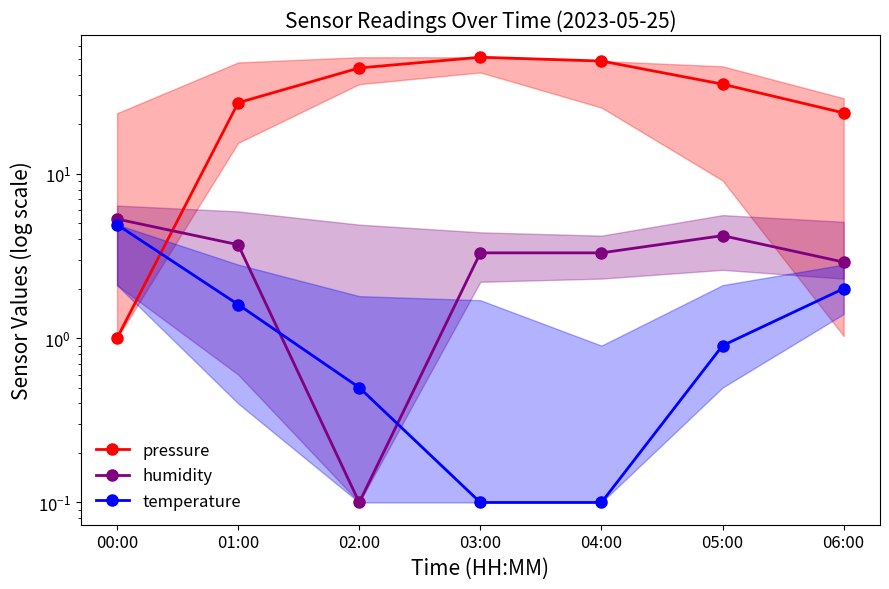

Is this an area chart (filled region under the line)?

No